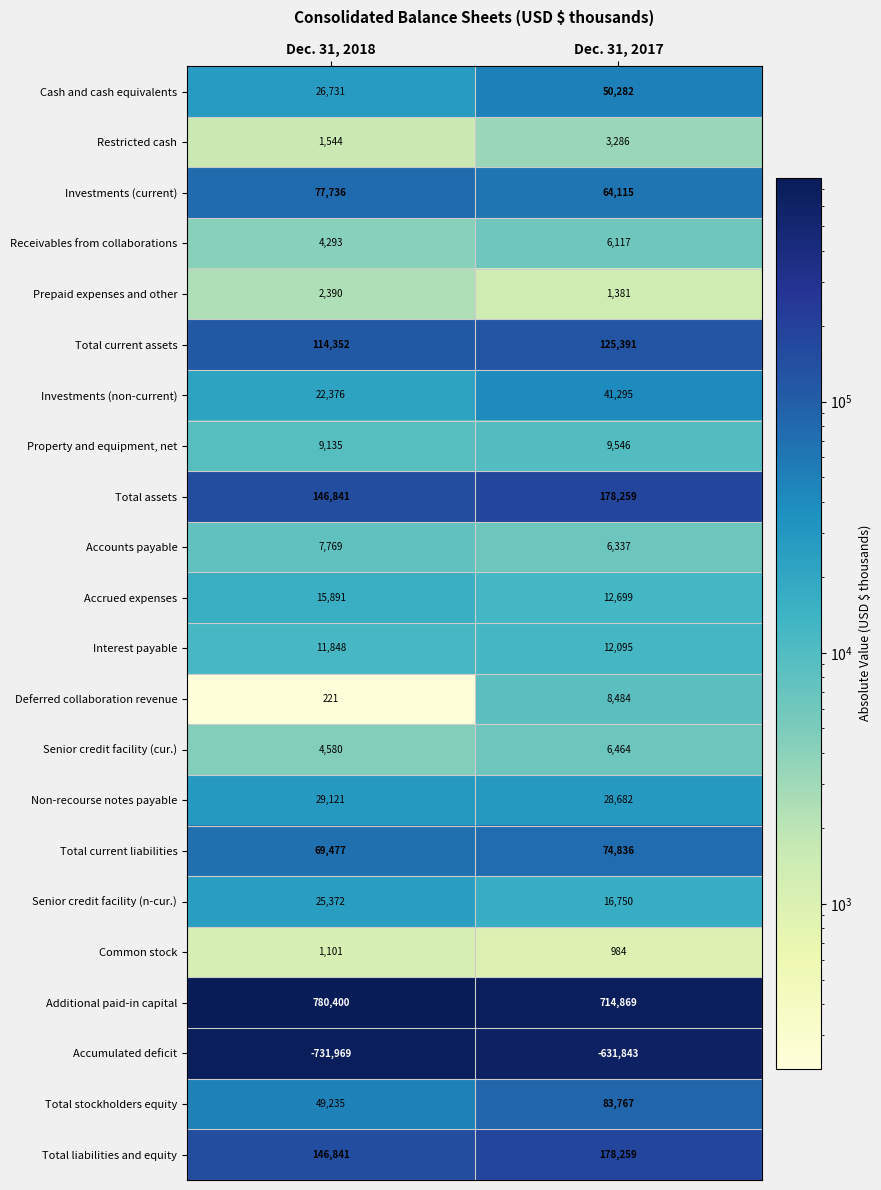

The value of Accrued expenses at Dec. 31, 2017 is 12699. True or false?

True